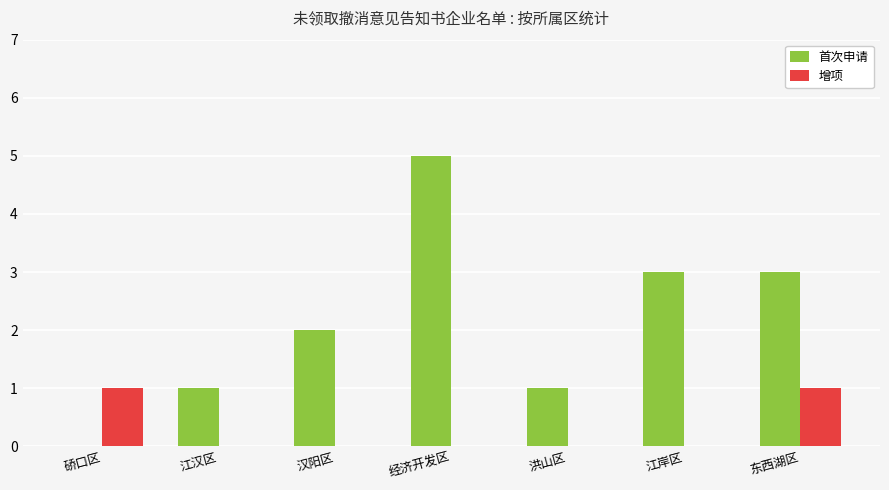

Which label corresponds to the largest value in the chart?

经济开发区